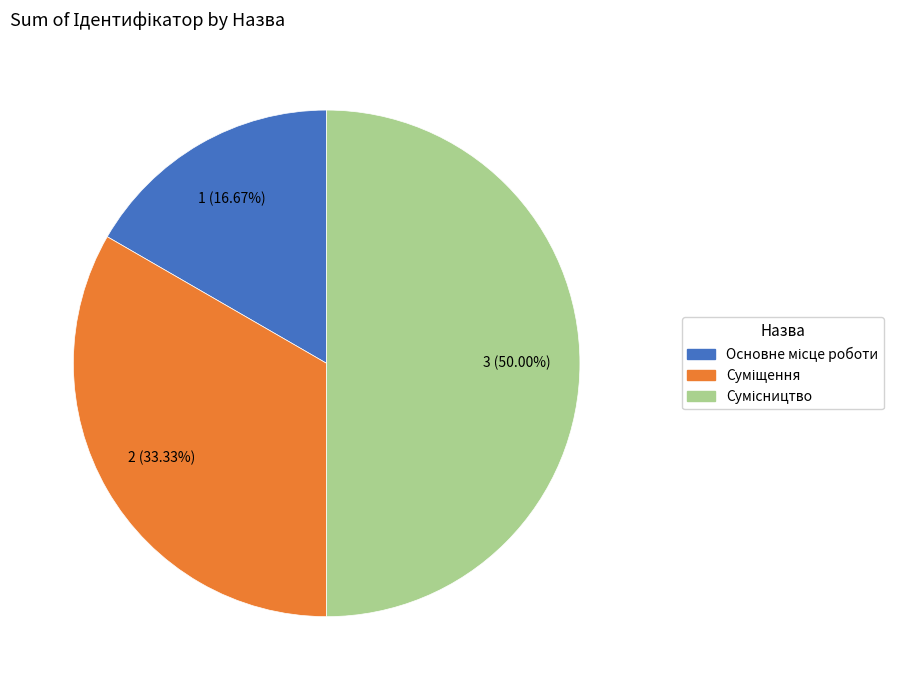

What is the smallest slice in the pie chart?

Основне місце роботи